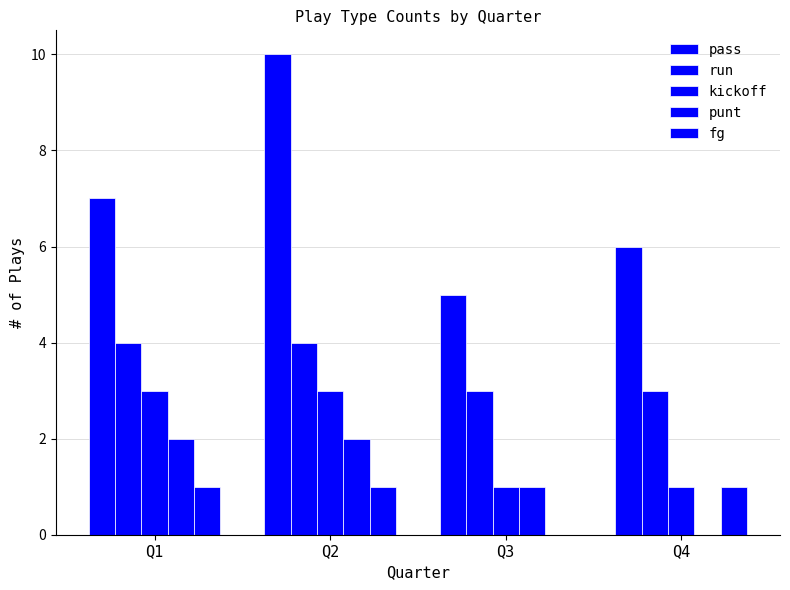

Reading left to right, list all the values displayed in this chart.

pass: Q1=7	Q2=10	Q3=5	Q4=6
run: Q1=4	Q2=4	Q3=3	Q4=3
kickoff: Q1=3	Q2=3	Q3=1	Q4=1
punt: Q1=2	Q2=2	Q3=1	Q4=0
fg: Q1=1	Q2=1	Q3=0	Q4=1